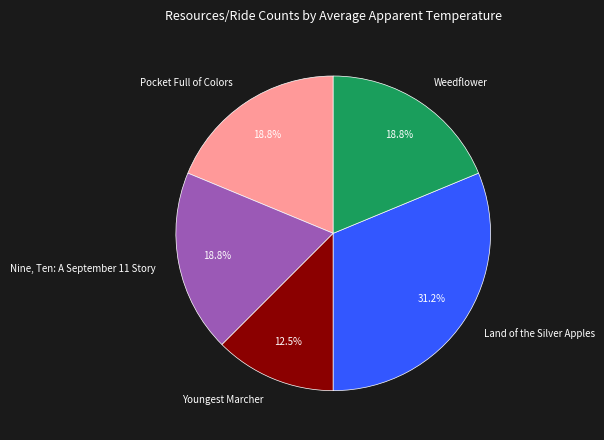

Is Youngest Marcher the majority of the pie?

No